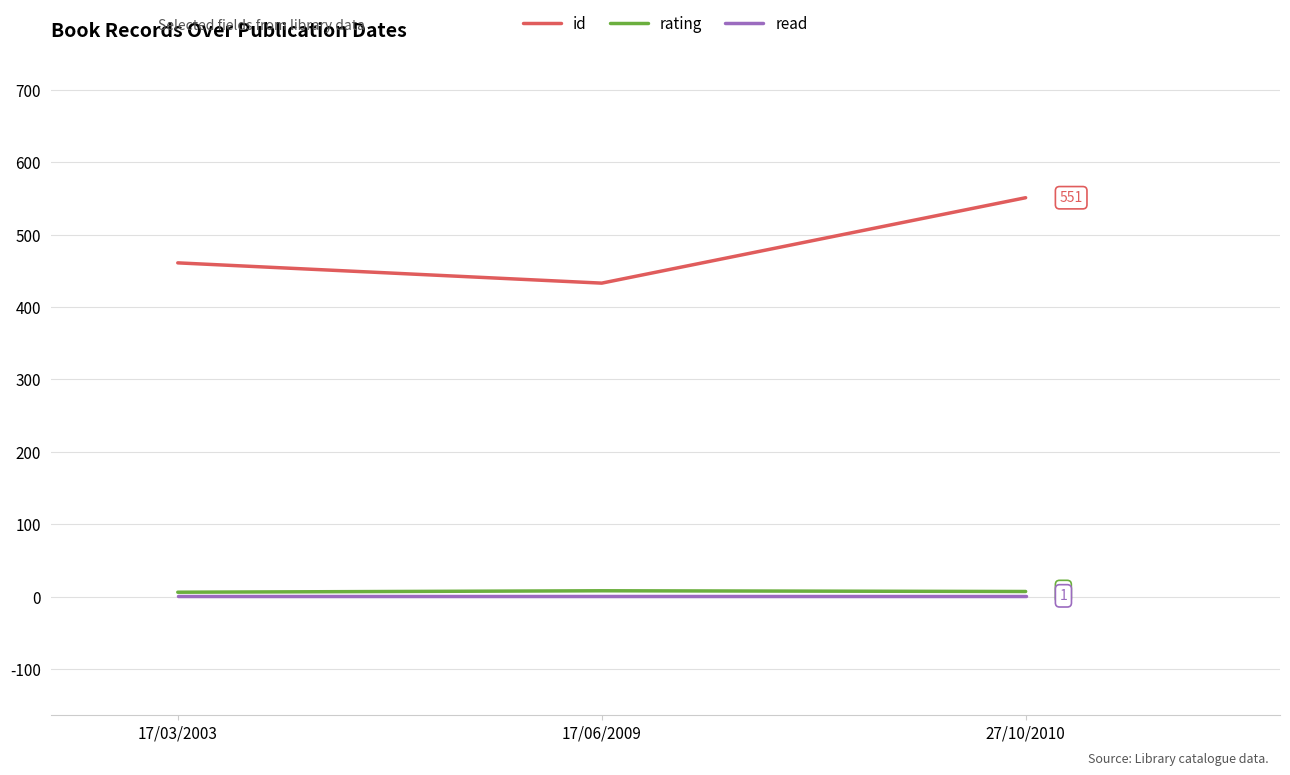

What is the difference between the maximum and minimum values in the rating series?

2